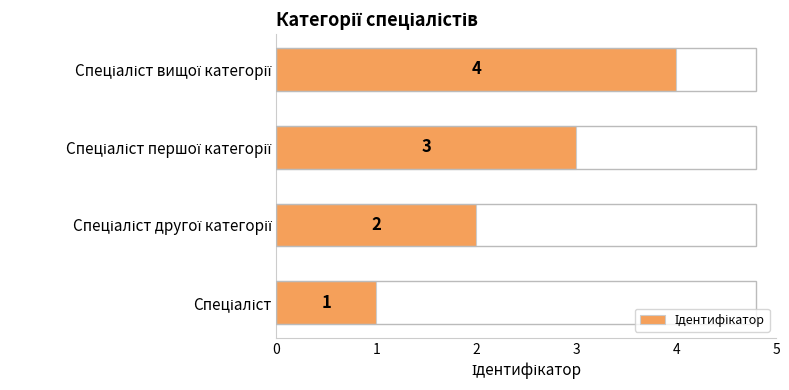

Does the chart contain stacked bars?

No